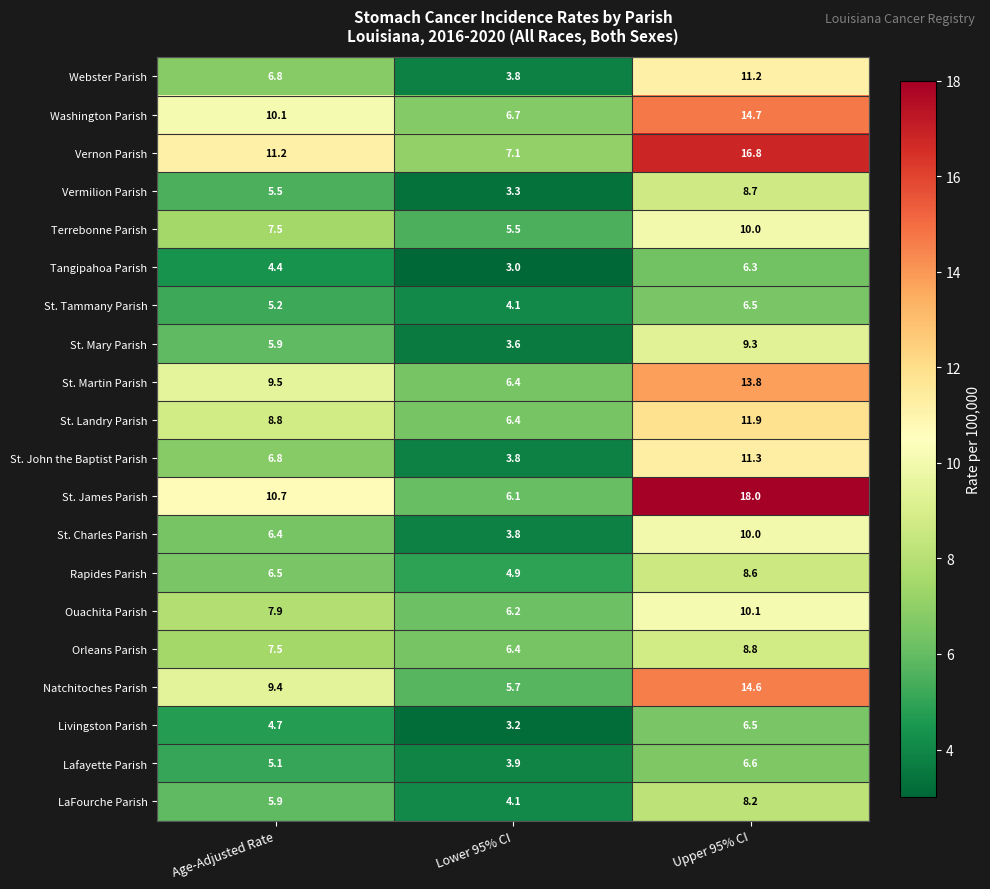

The value of St. James Parish at Age-Adjusted Rate is 10.7. True or false?

True